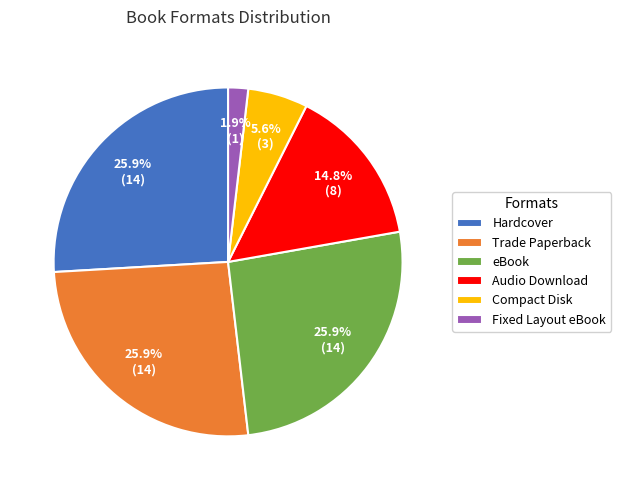

Is there any slice that represents more than half of the pie?

No